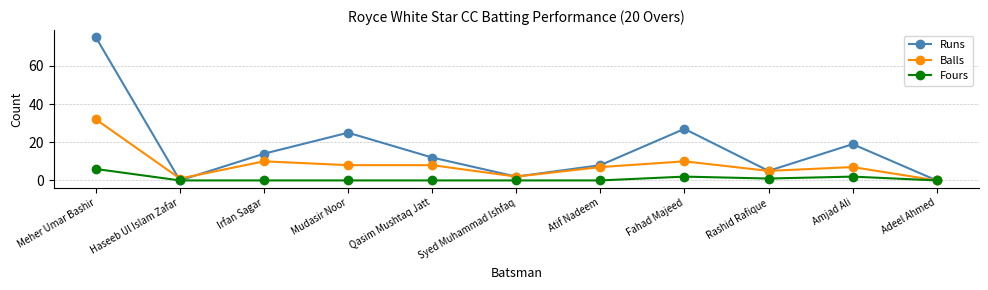

True or false: Balls has more than 1 points higher than both neighbors.

True